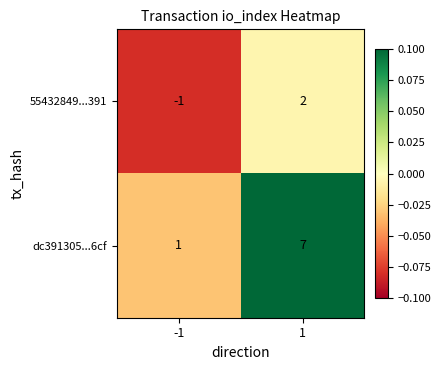

Reading left to right, transcribe all the data shown in this chart.

55432849...391: -1	2
dc391305...6cf: 1	7